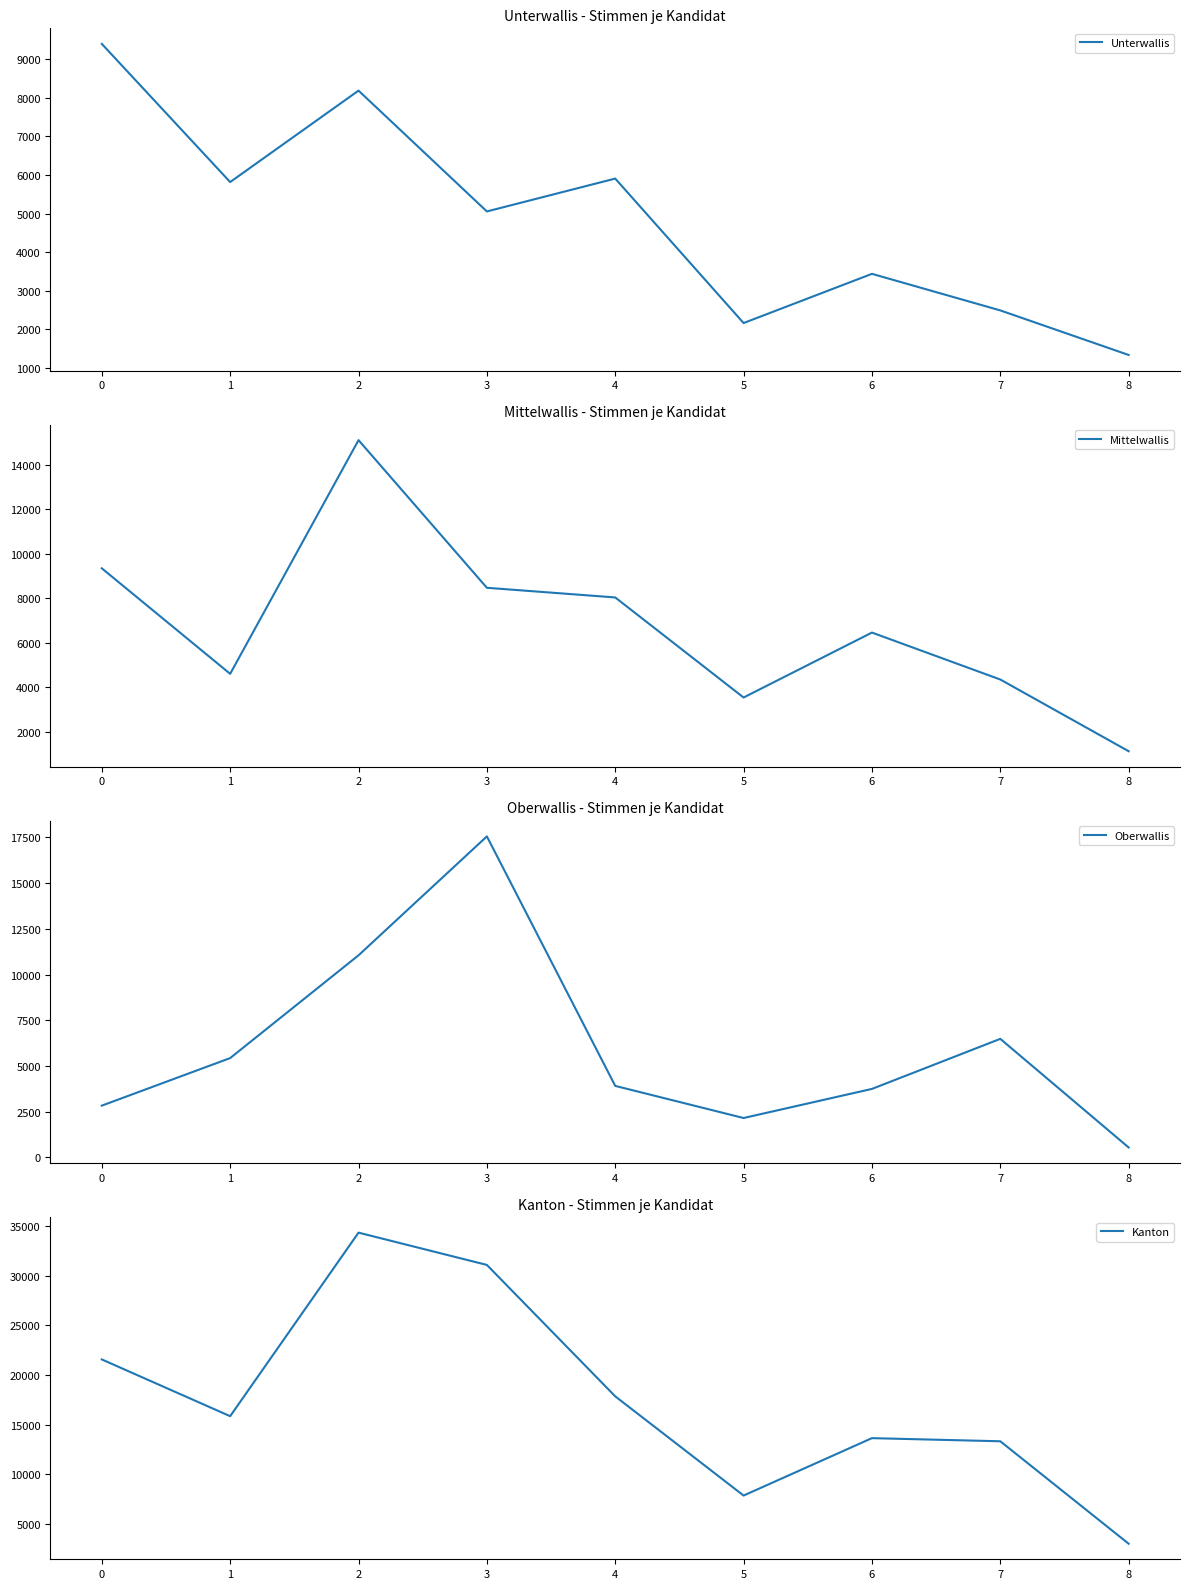

How many lines are shown in the chart?

4